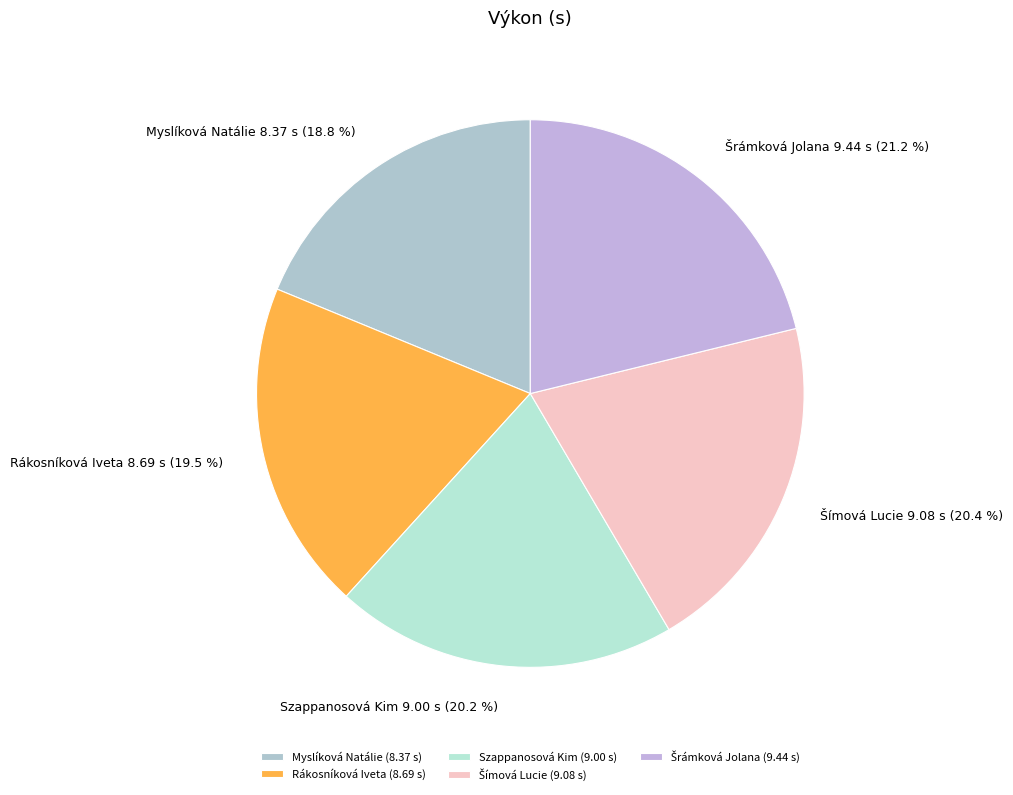

Count the number of slices in the pie.

5